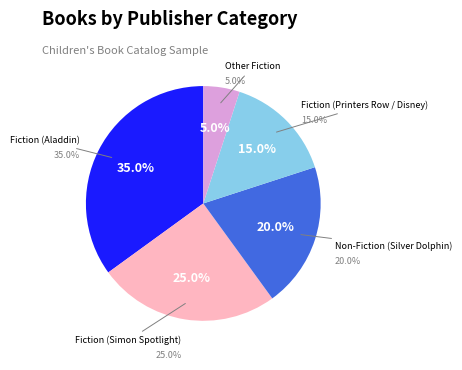

To the nearest percent, what portion does Fiction (Printers Row / Disney) represent?

15%